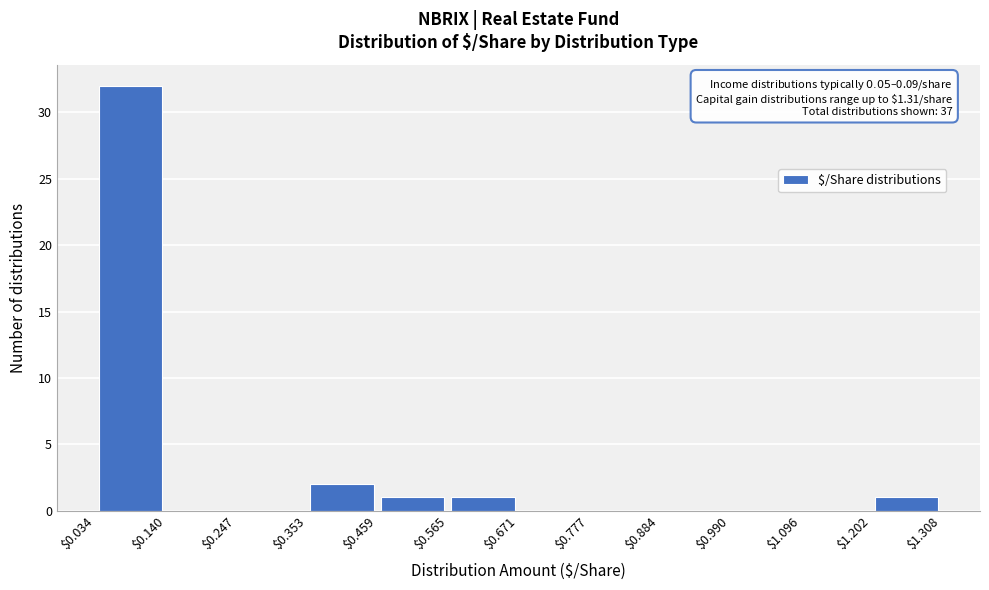

Over which range of the x-axis is the bar tallest?

$0.034 to $0.140